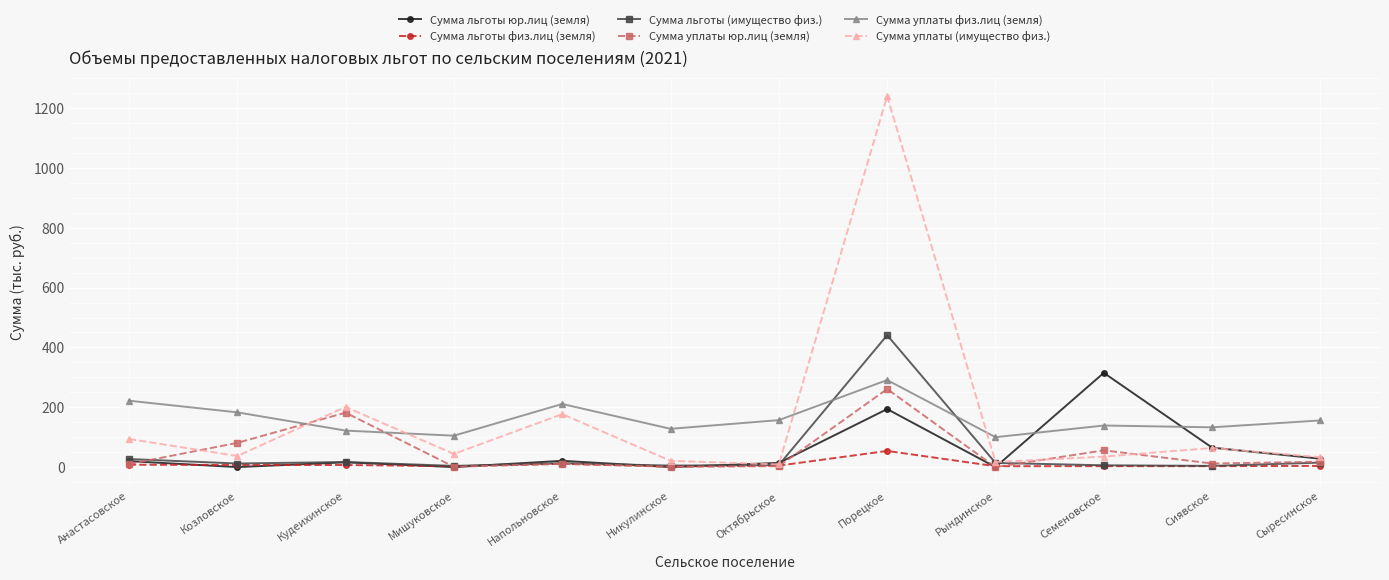

What is the sum of the Сумма уплаты (имущество физ.) values at Никулинское and Сыресинское?

54